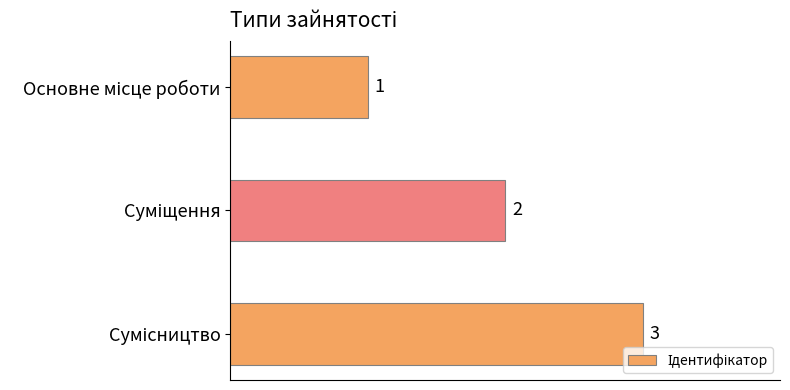

How many values are between 1 and 3?

3